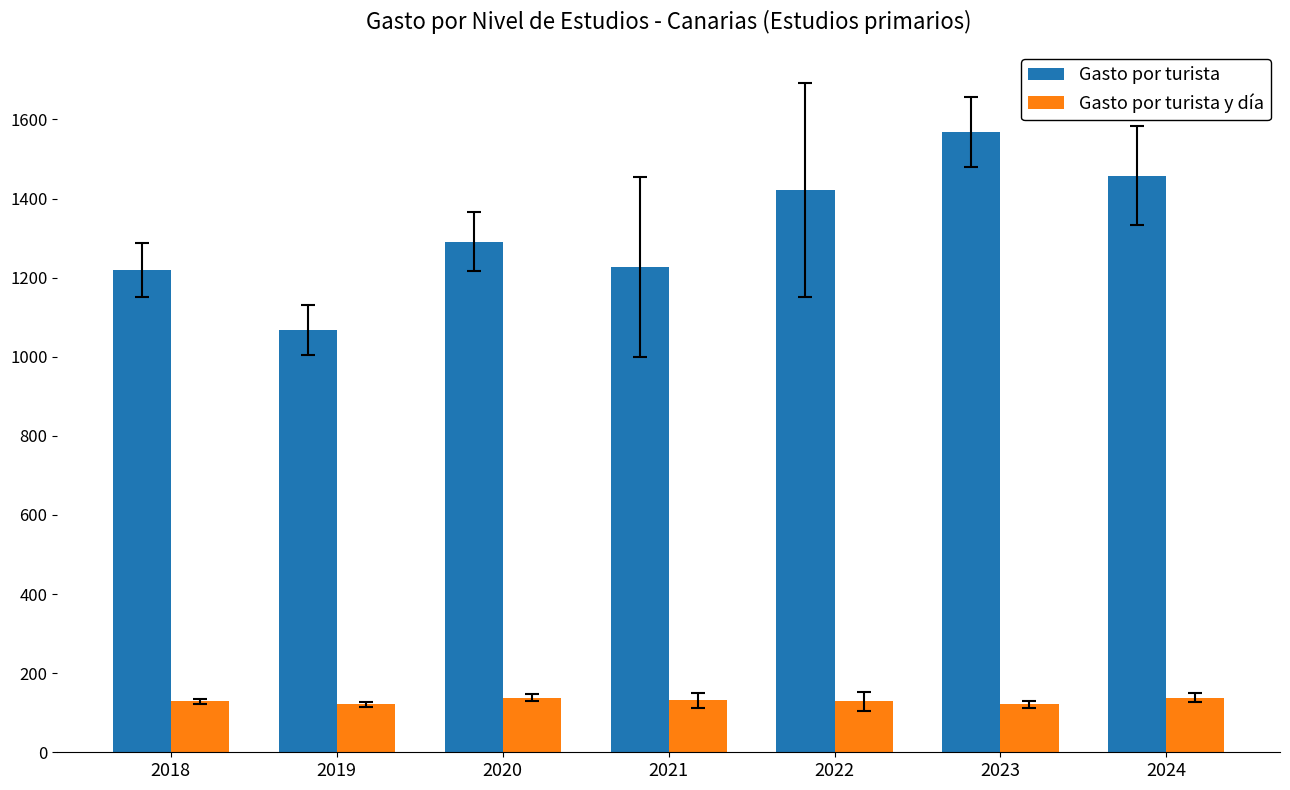

What is the lowest value of the Gasto por turista series?

1067.9